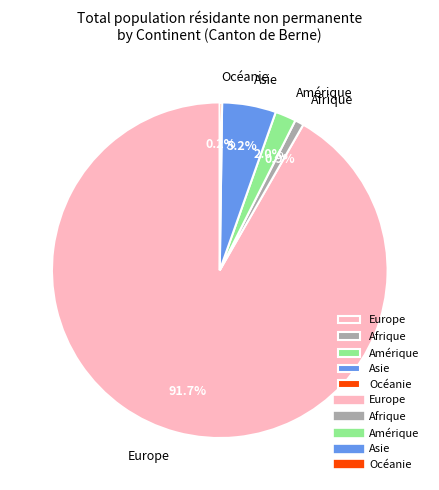

Do Asie and Europe together represent more than half of the pie?

Yes